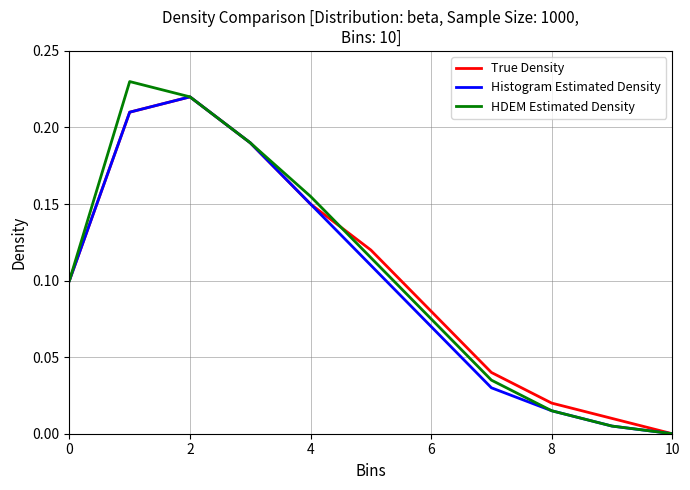

Which series has the largest total across all categories?

HDEM Estimated Density